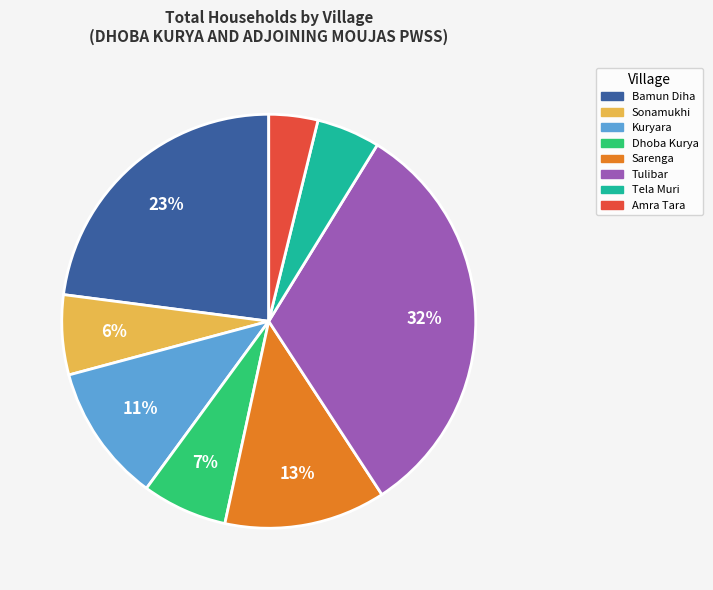

Is there a majority slice in this chart?

No